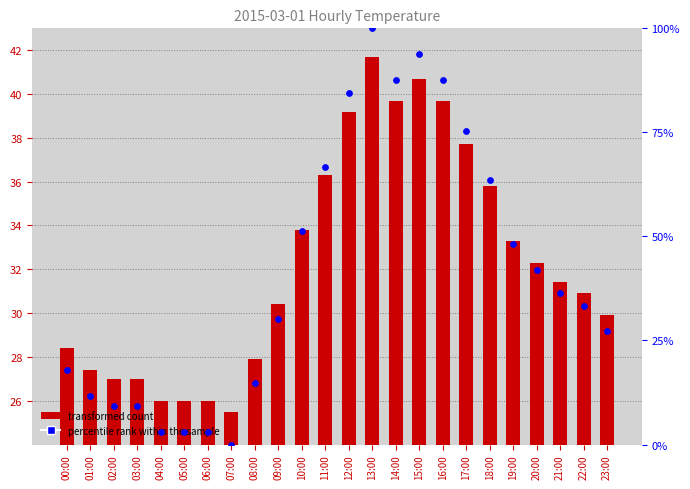

At how many categories does at least one series exceed 29?

15